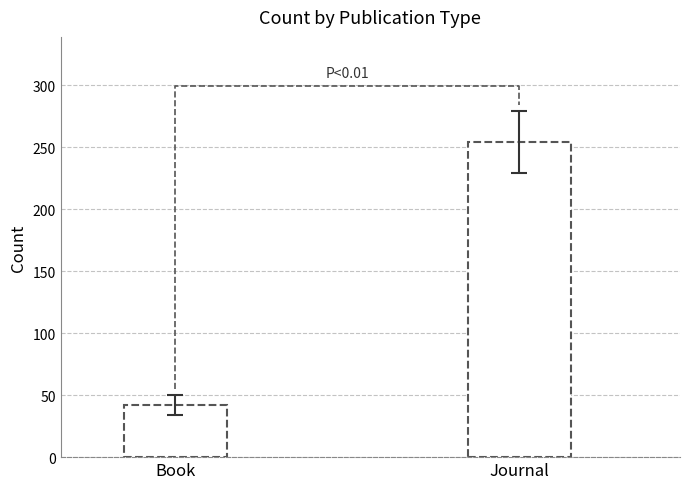

How many distinct data groups are displayed?

1